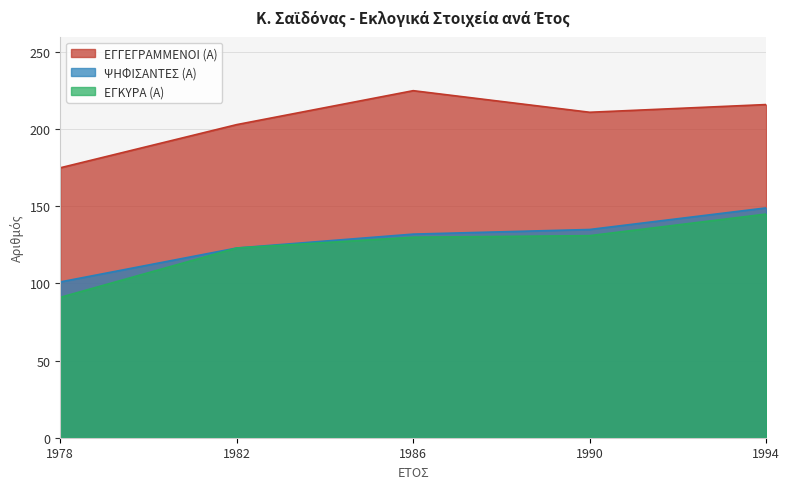

Rank the series by their maximum value, from highest to lowest.

ΕΓΓΕΓΡΑΜΜΕΝΟΙ (Α), ΨΗΦΙΣΑΝΤΕΣ (Α), ΕΓΚΥΡΑ (Α)